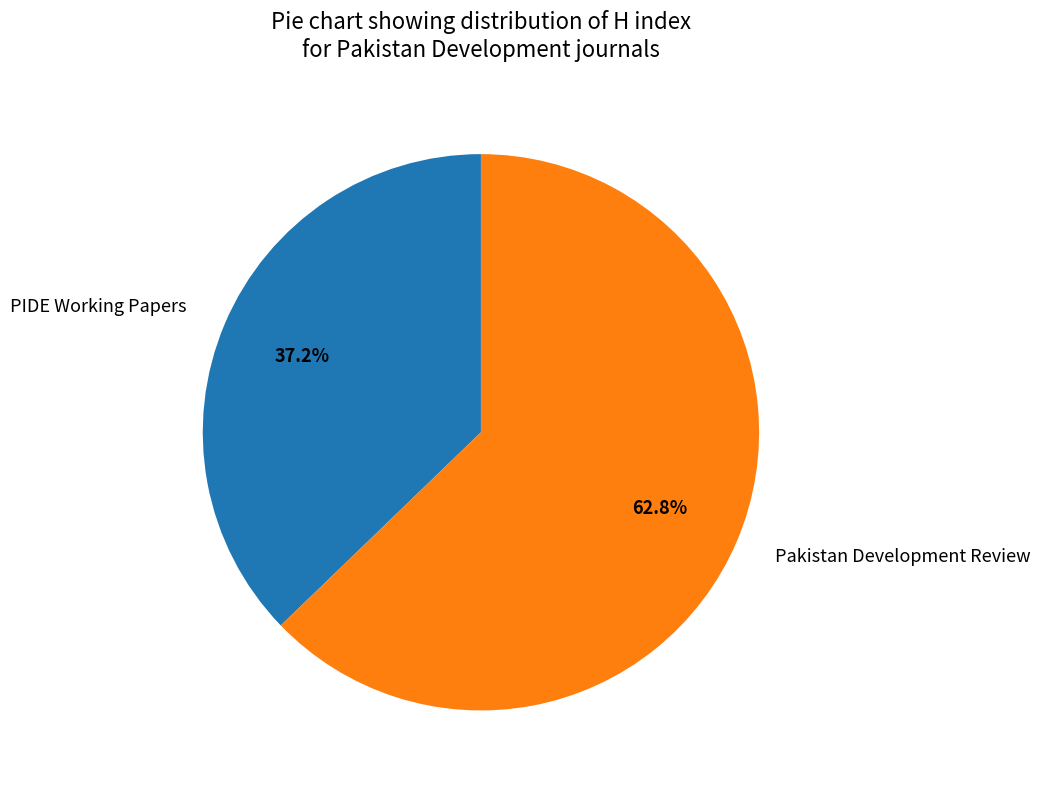

What is the total percentage of PIDE Working Papers and Pakistan Development Review?

100.0%